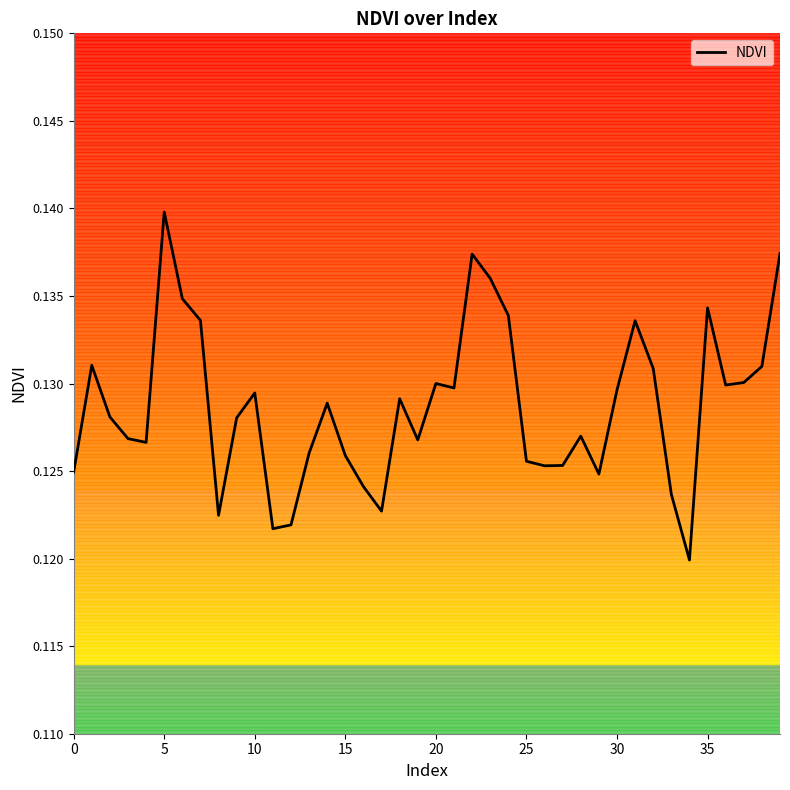

Does the chart have visible grid lines?

No